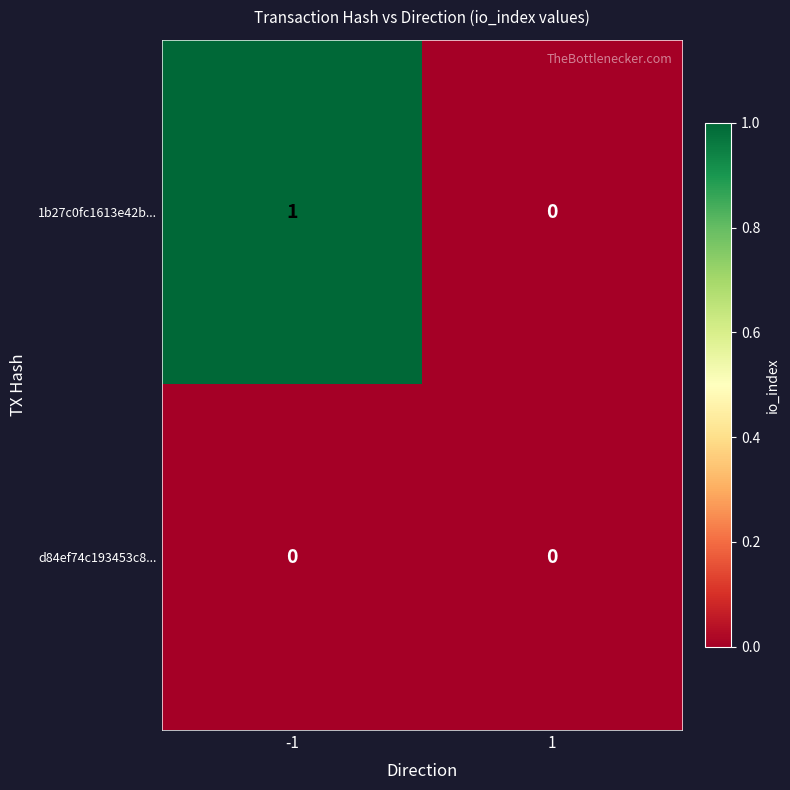

At which category is the sum across all series the highest?

-1